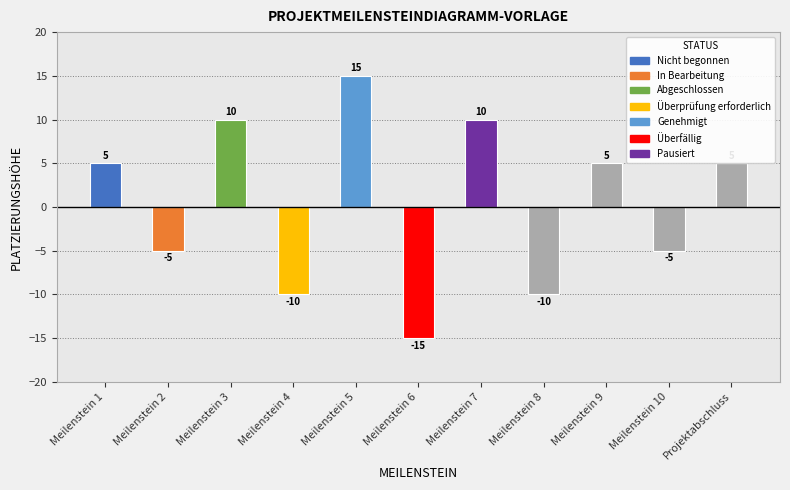

How many values are between -10 and 10?

9